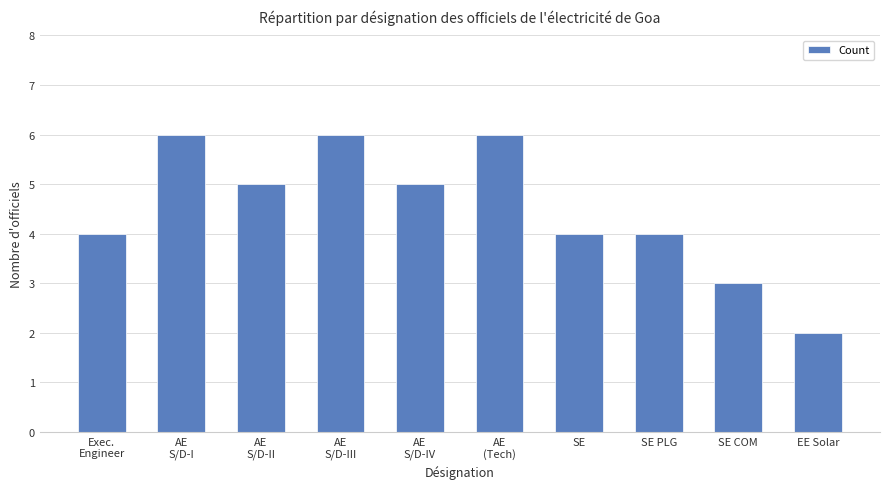

How many values are between 4 and 6?

8